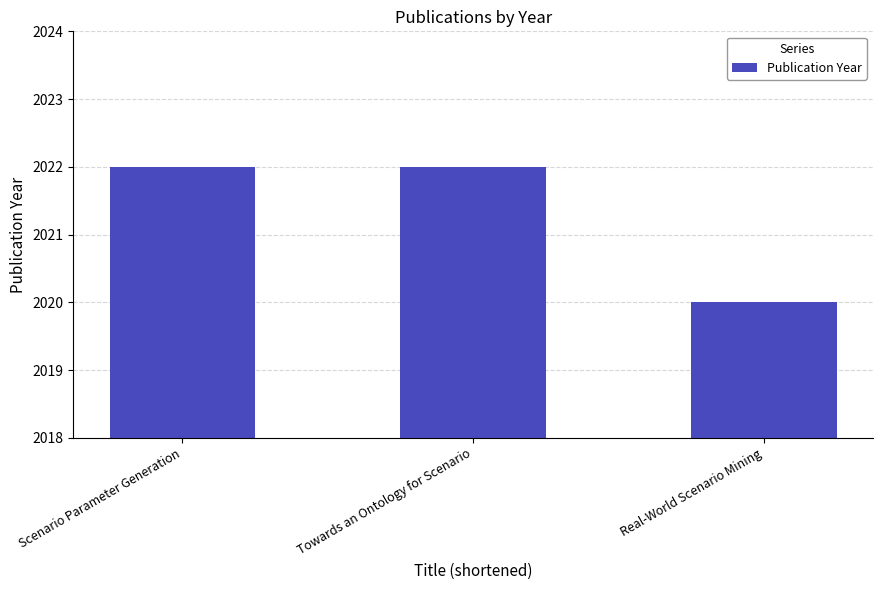

Does the chart contain any negative values?

No